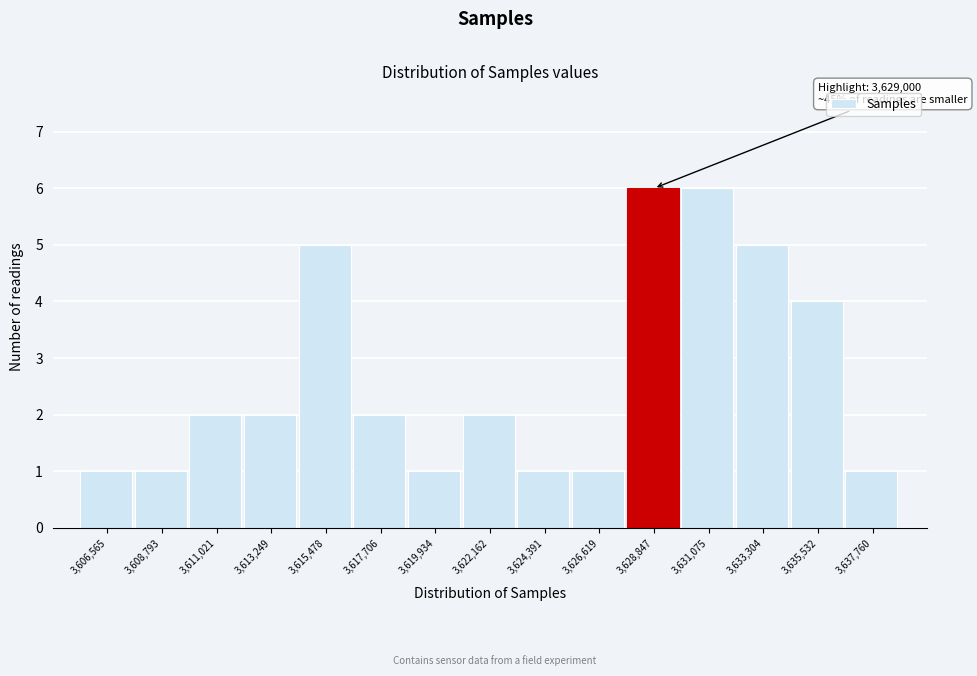

Reading left to right, list all the values displayed in this chart.

3,606,565=1	3,608,793=1	3,611,021=2	3,613,249=2	3,615,478=5	3,617,706=2	3,619,934=1	3,622,162=2	3,624,391=1	3,626,619=1	3,628,847=6	3,631,075=6	3,633,304=5	3,635,532=4	3,637,760=1